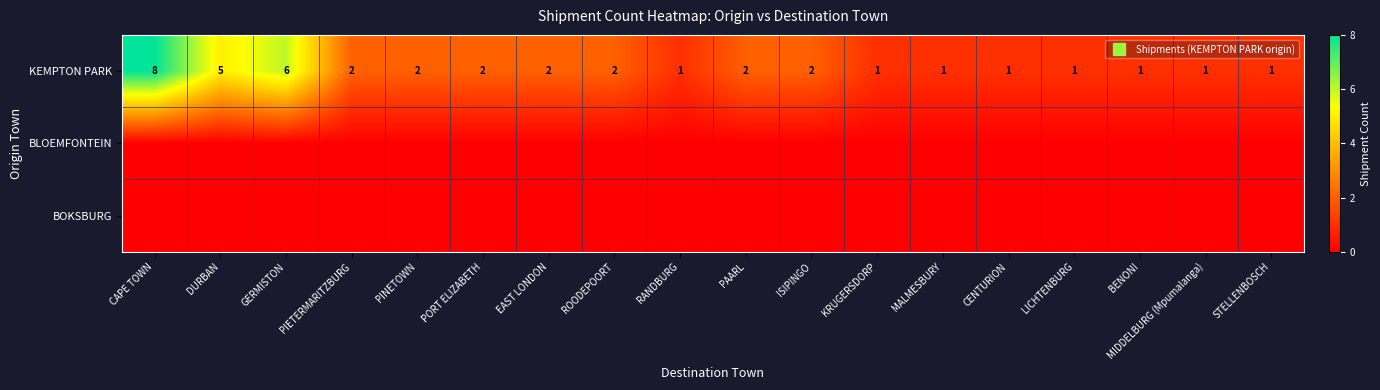

The value of BLOEMFONTEIN at PINETOWN is 0. True or false?

True